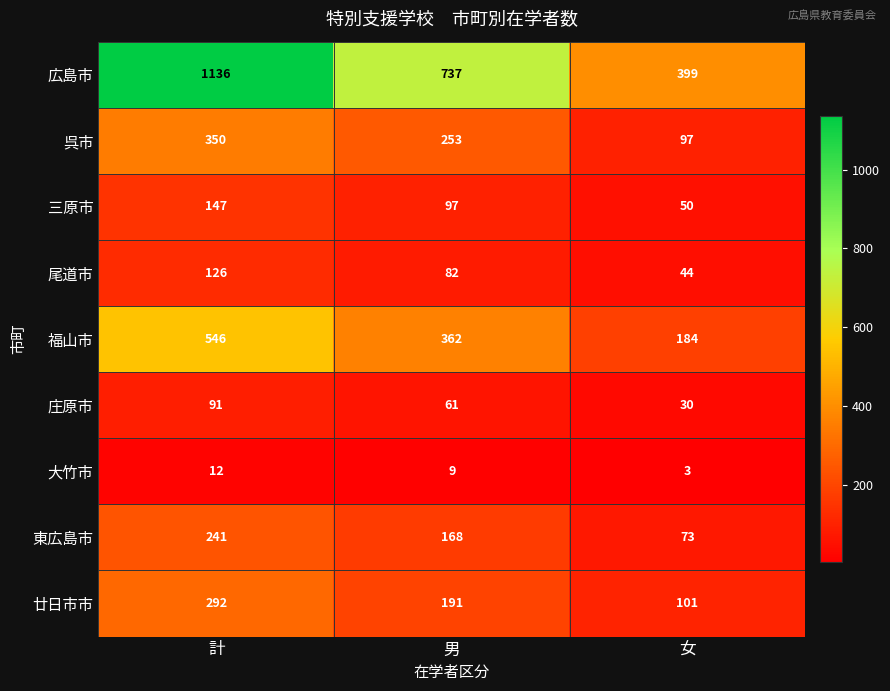

Reading left to right, extract all data points from this chart.

広島市: 1136	737	399
呉市: 350	253	97
三原市: 147	97	50
尾道市: 126	82	44
福山市: 546	362	184
庄原市: 91	61	30
大竹市: 12	9	3
東広島市: 241	168	73
廿日市市: 292	191	101